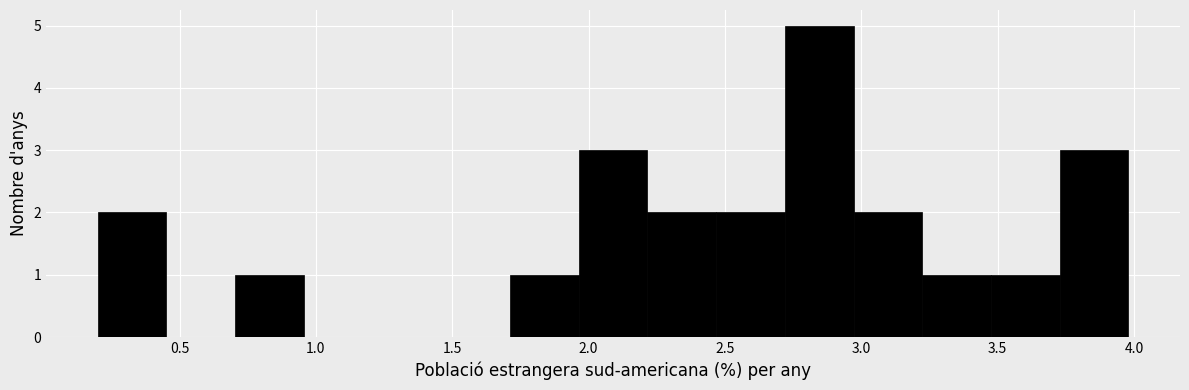

What is the height of the bar covering 2.70 to 2.95 on the x-axis? Neither the bar edges nor the heights are printed on the chart, so give them approximately, as read against the axes.

5